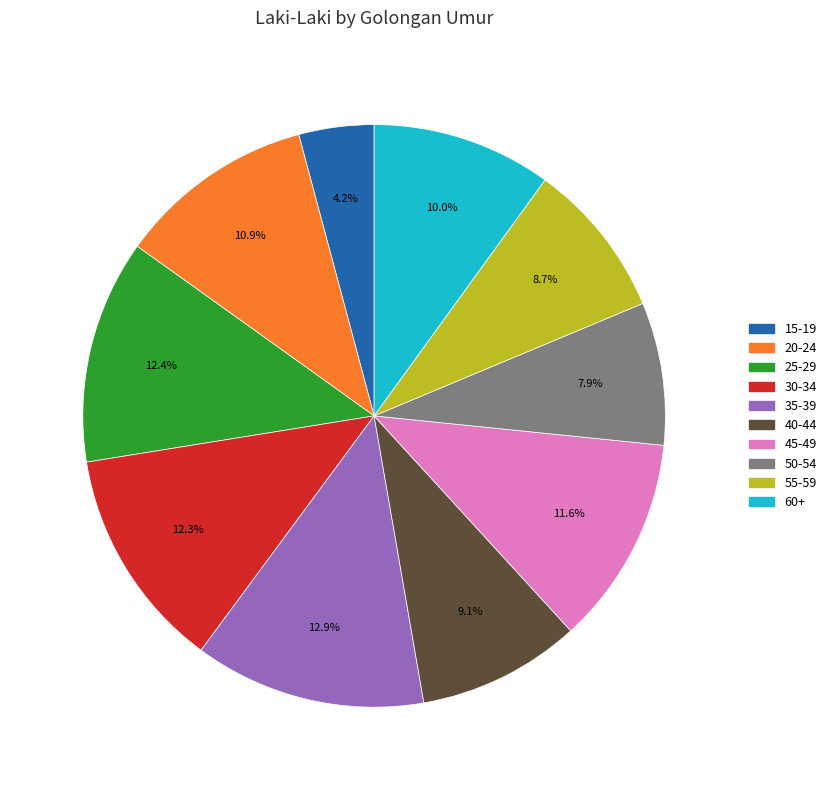

To the nearest percent, what is the difference between the 20-24 and 45-49 slice percentages?

1%